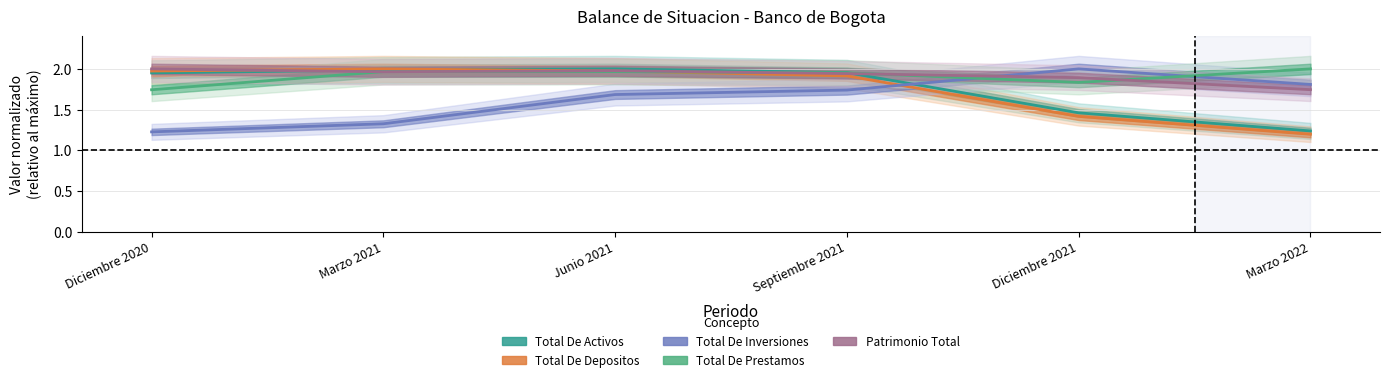

Between Marzo 2021 and Septiembre 2021, which series saw the biggest shift?

TOTAL DE INVERSIONES